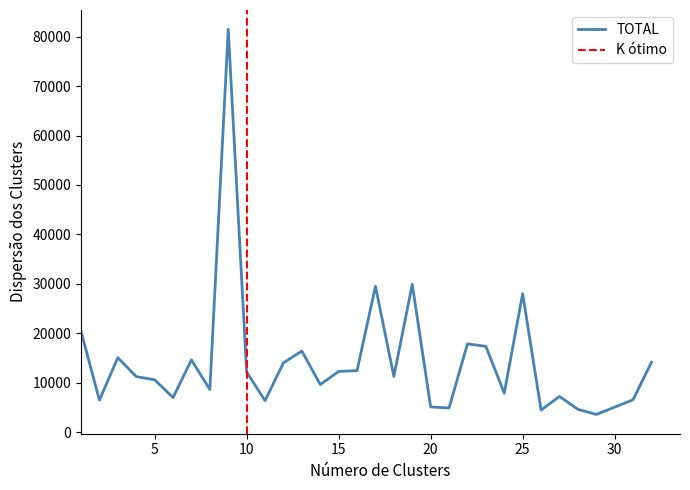

Approximately how many times larger is the value at 9 compared to 28?

17.7